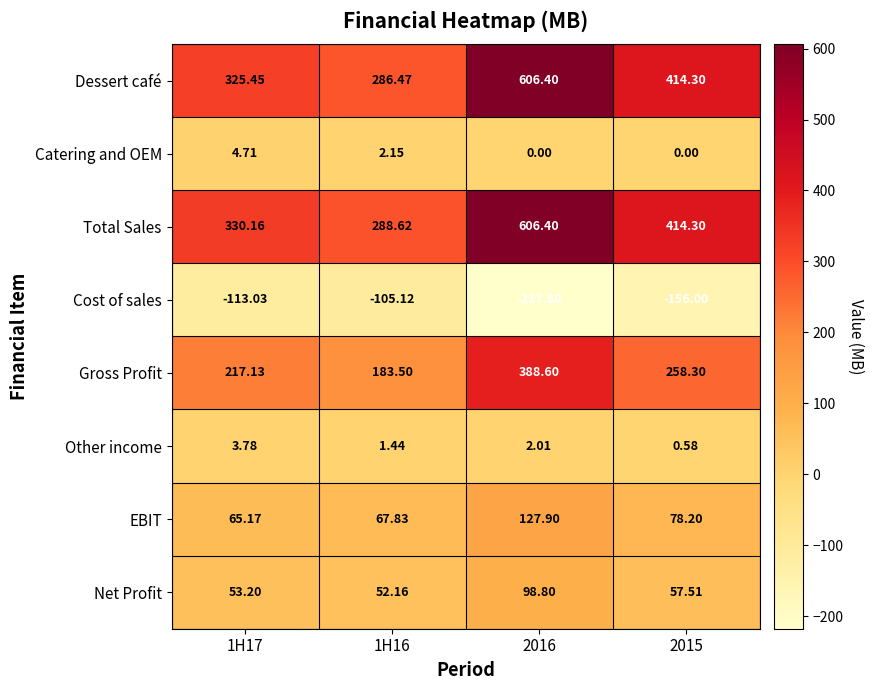

What is the minimum value shown in the chart?

-217.8